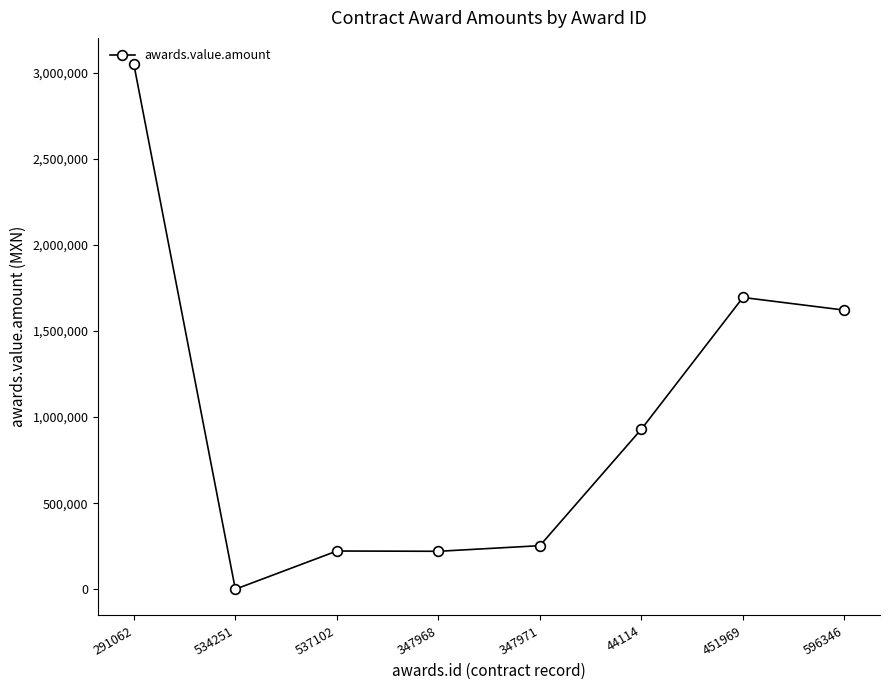

What is the value of the 3rd point from the left?

222000.0